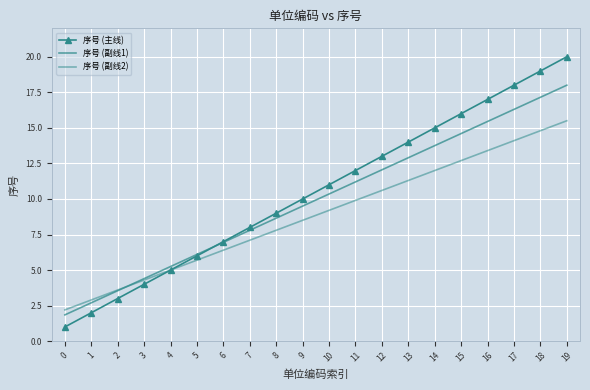

What is the total value across all series at 13?

38.2